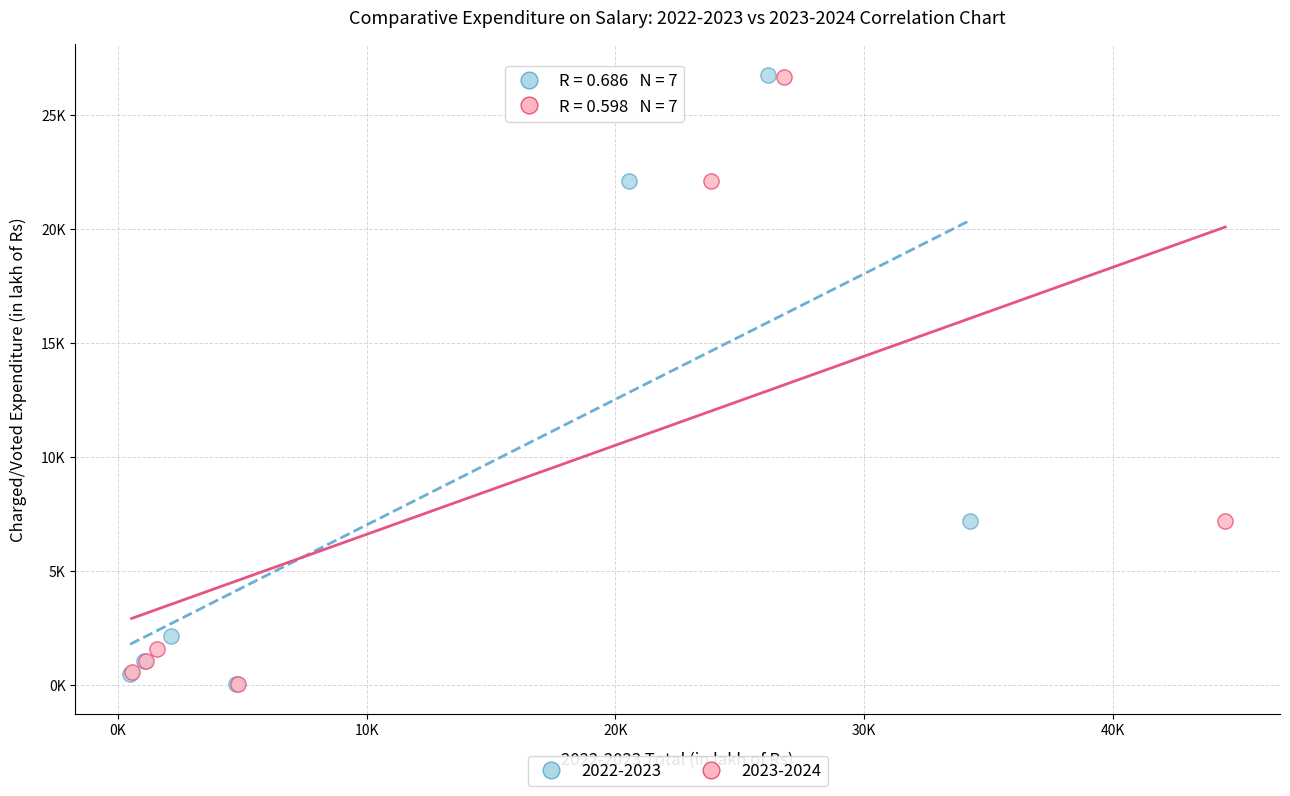

Which series has the largest Y range (max minus min)?

2022-2023